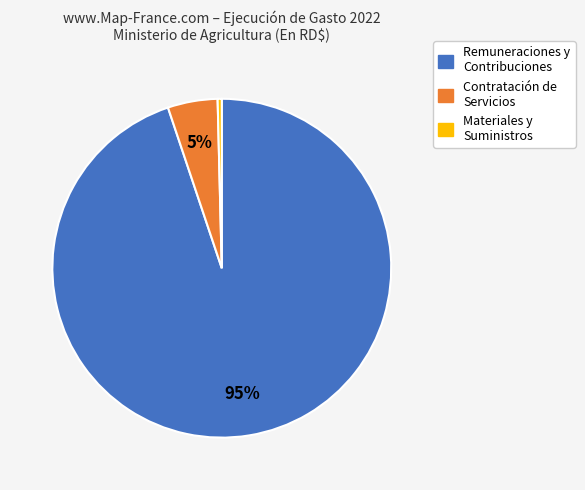

What is the smallest slice in the pie chart?

Materiales y Suministros